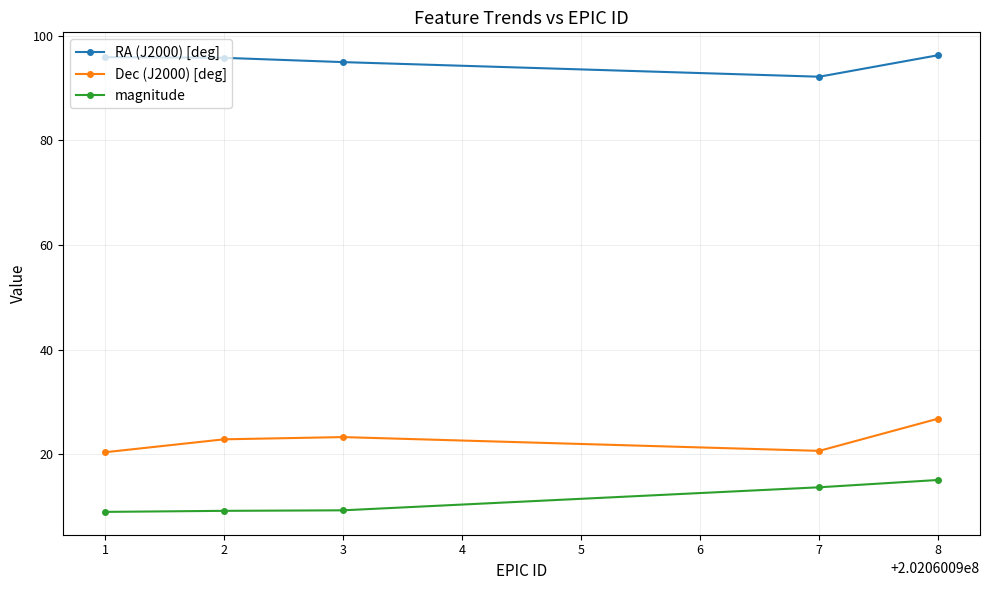

Is this an area chart (filled region under the line)?

No